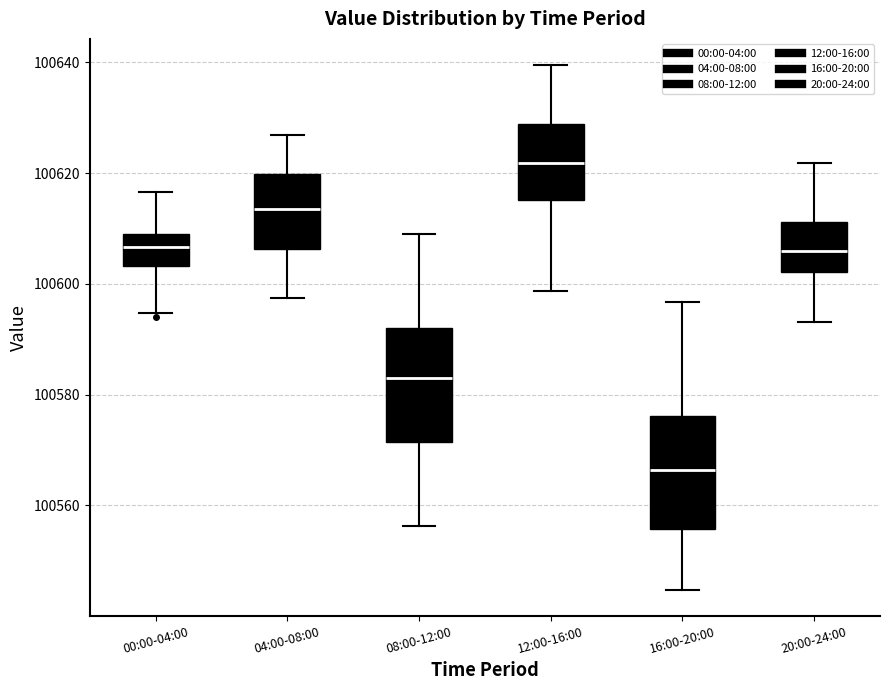

Reading left to right, transcribe this box plot: for each box, give where its median line is, the range the box spans, and where its two whiskers end, as read against the y-axis. The values are not printed on the chart, so give them approximately, as read against the axis.

00:00-04:00: median 100606, box 100604 to 100610, whiskers 100594 to 100616
04:00-08:00: median 100614, box 100606 to 100620, whiskers 100598 to 100626
08:00-12:00: median 100582, box 100572 to 100592, whiskers 100556 to 100608
12:00-16:00: median 100622, box 100616 to 100628, whiskers 100598 to 100640
16:00-20:00: median 100566, box 100556 to 100576, whiskers 100544 to 100596
20:00-24:00: median 100606, box 100602 to 100612, whiskers 100594 to 100622